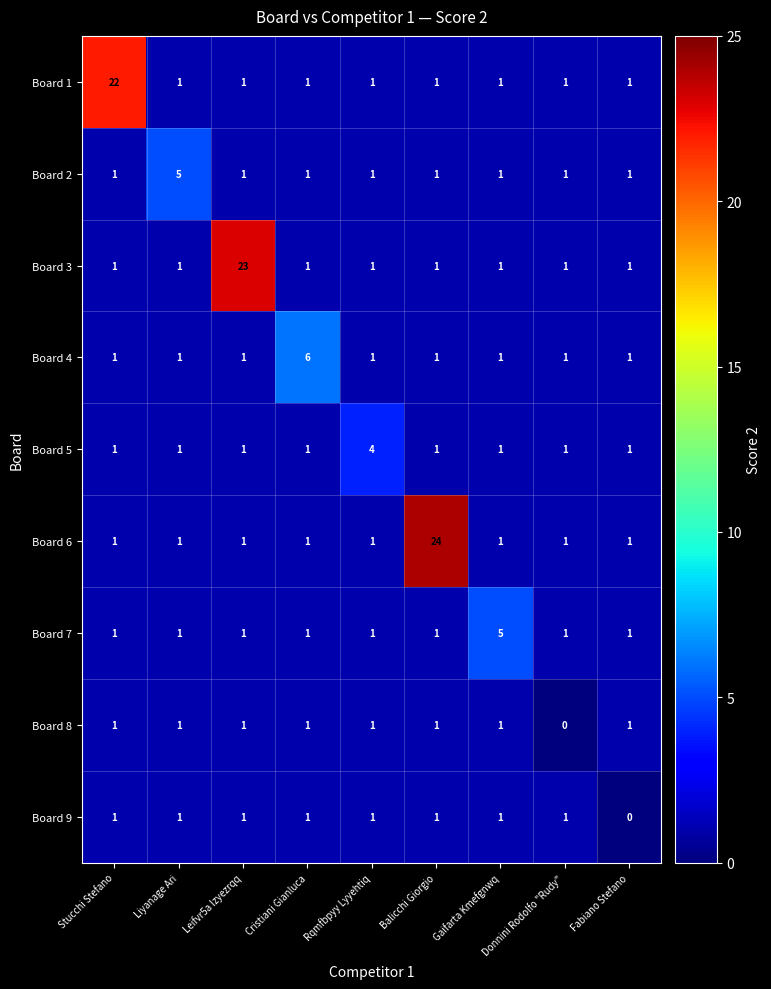

What is the difference between the maximum and minimum values in the Board 1 series?

21